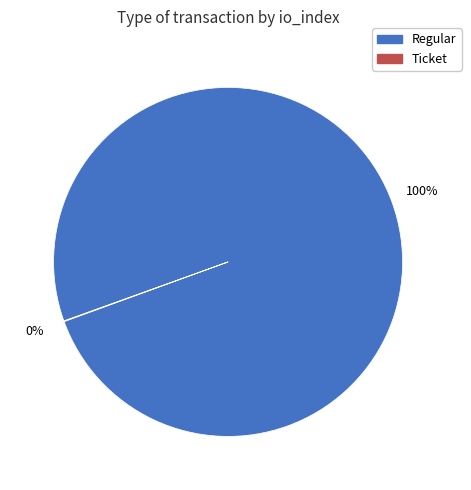

What is the largest slice in the pie chart?

Regular